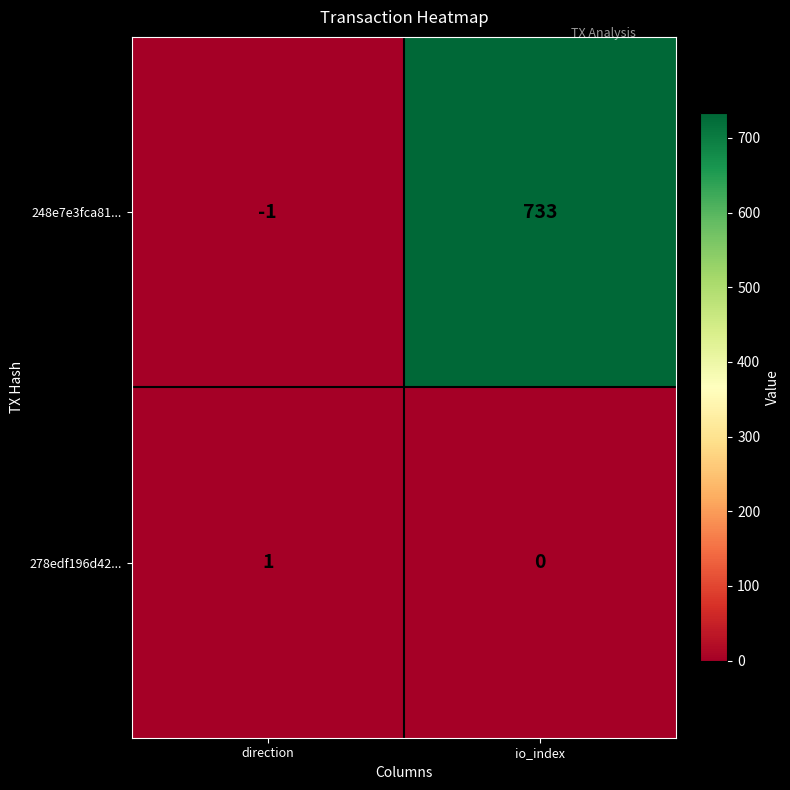

True or false: 248e7e3fca81... has a value of 733 at io_index.

True